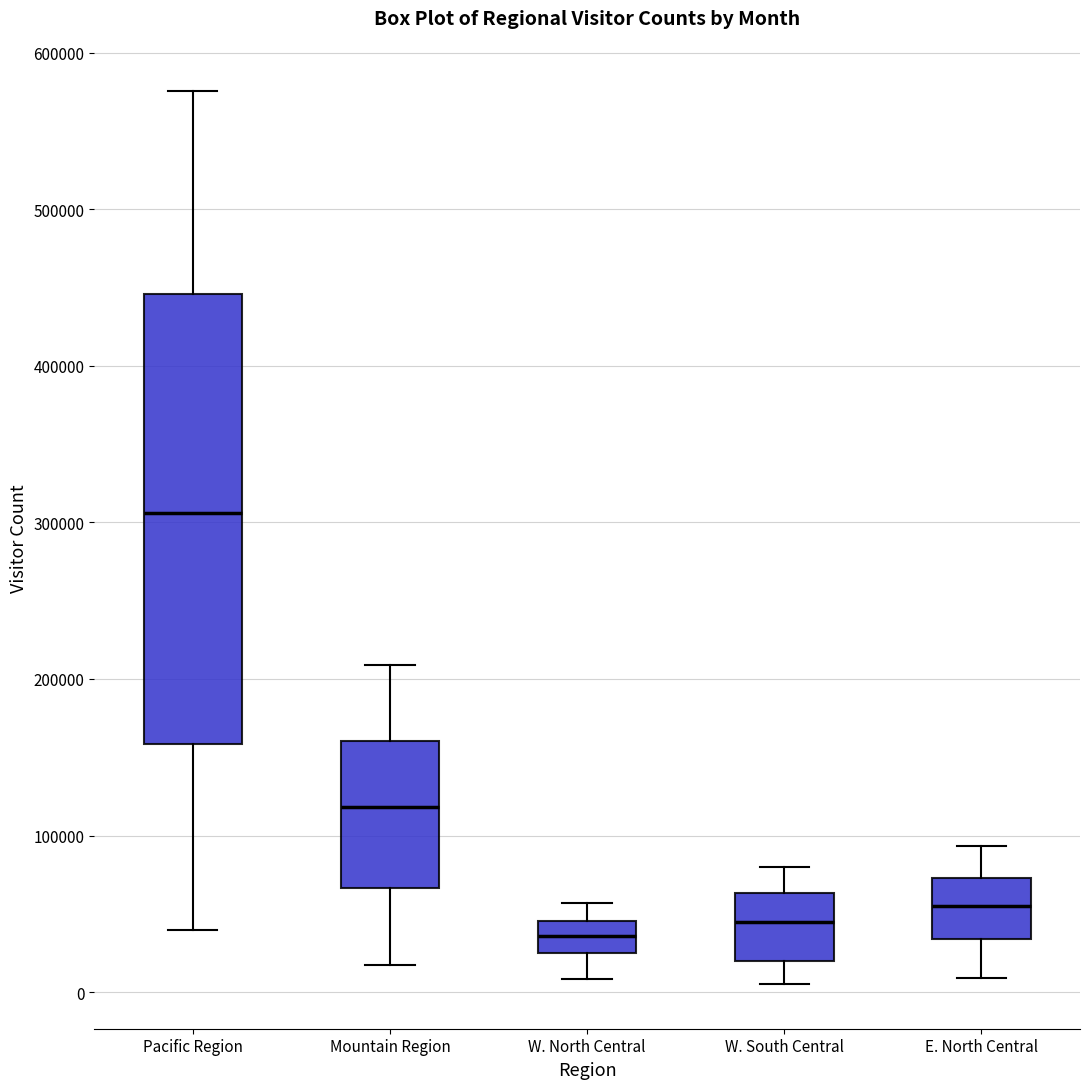

Reading left to right, transcribe this box plot: for each box, give where its median line is, the range the box spans, and where its two whiskers end, as read against the y-axis. The values are not printed on the chart, so give them approximately, as read against the axis.

Pacific Region: median 310000, box 160000 to 450000, whiskers 40000 to 580000
Mountain Region: median 120000, box 70000 to 160000, whiskers 20000 to 210000
W. North Central: median 40000, box 30000 to 50000, whiskers 10000 to 60000
W. South Central: median 40000, box 20000 to 60000, whiskers 10000 to 80000
E. North Central: median 50000, box 30000 to 70000, whiskers 10000 to 90000